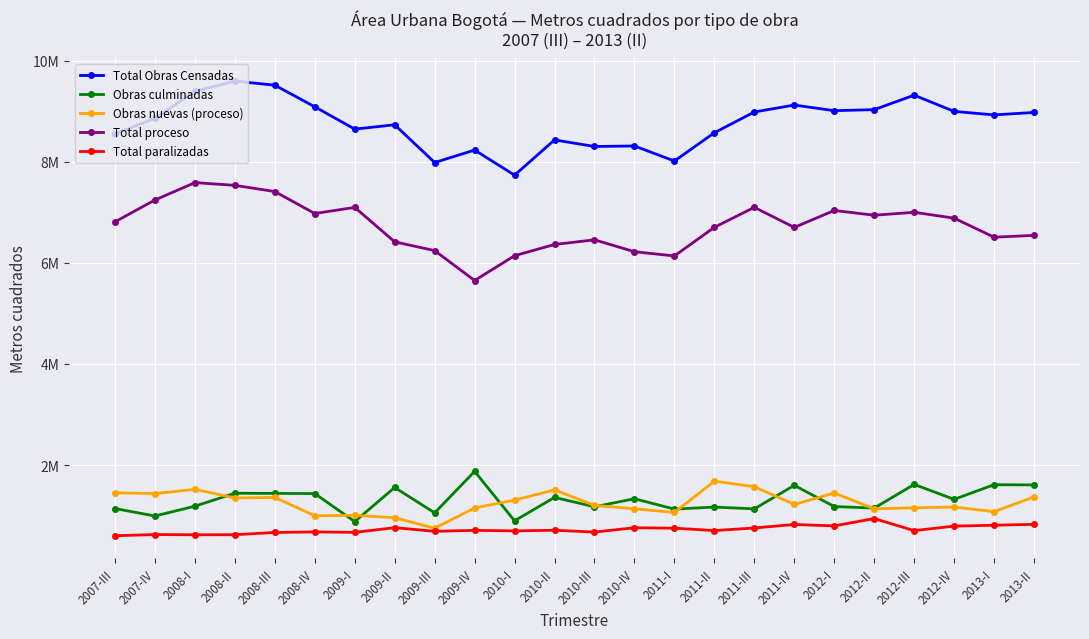

Between 2010-I and 2013-I, which series saw the biggest shift?

Total Obras Censadas